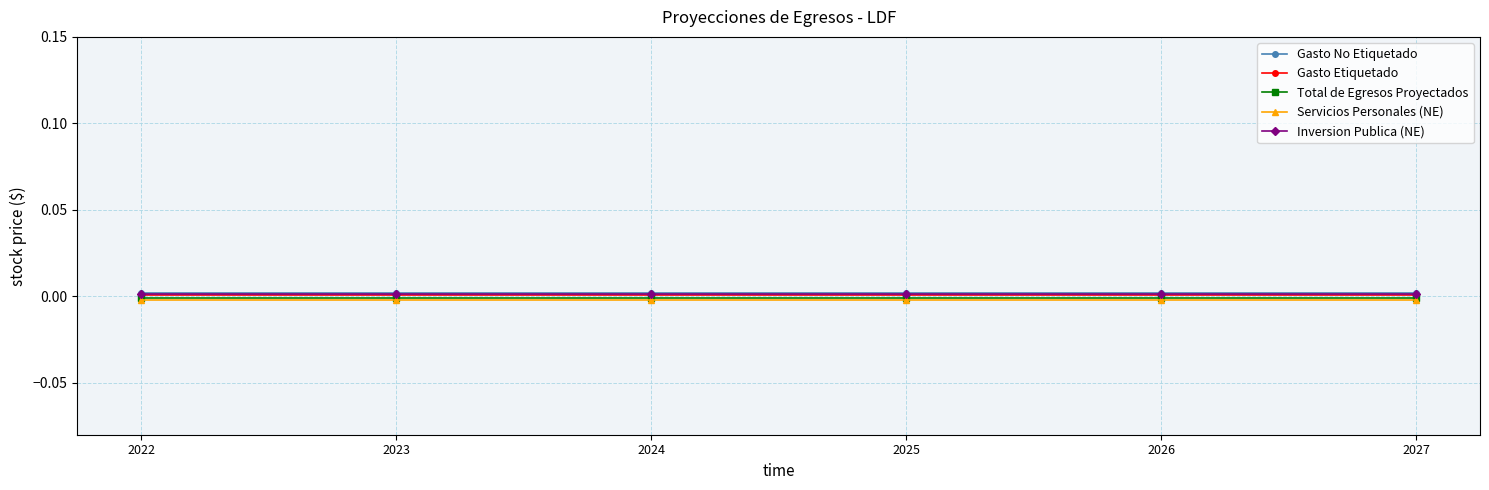

True or false: Inversion Publica (NE) and Total de Egresos Proyectados cross at least once.

False